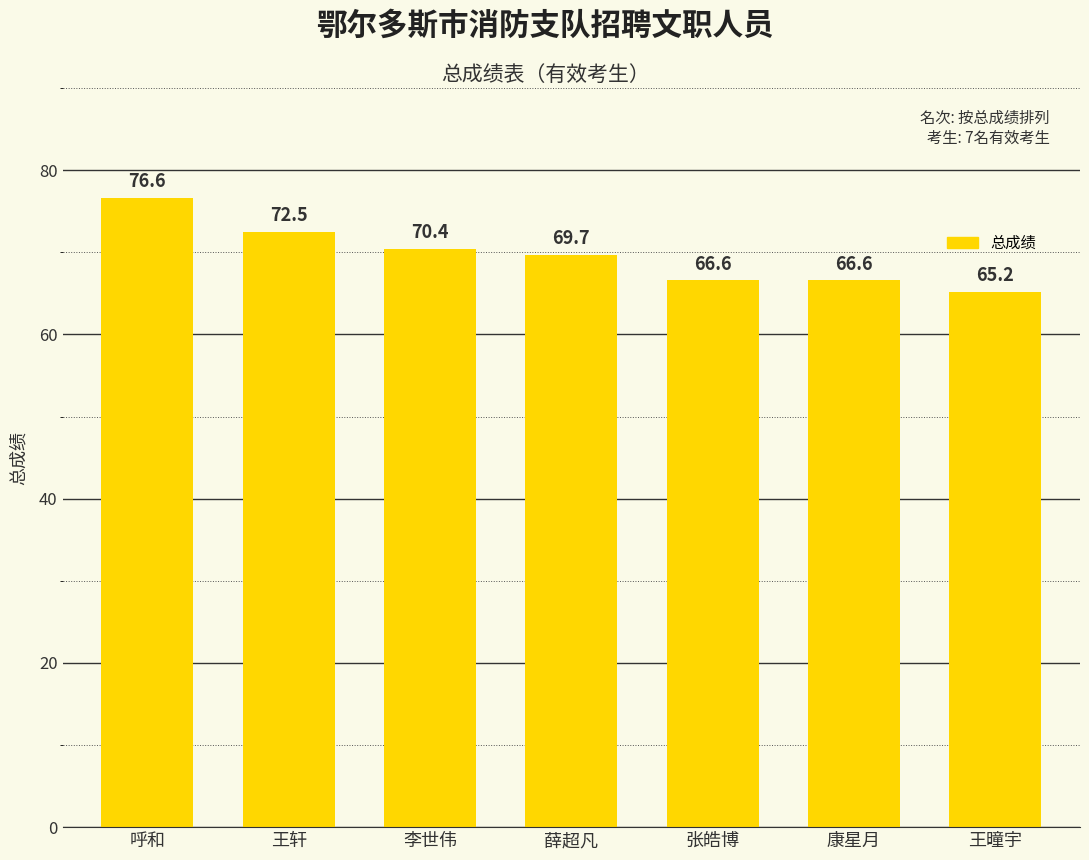

Between 王曈宇 and 李世伟, which is larger?

李世伟